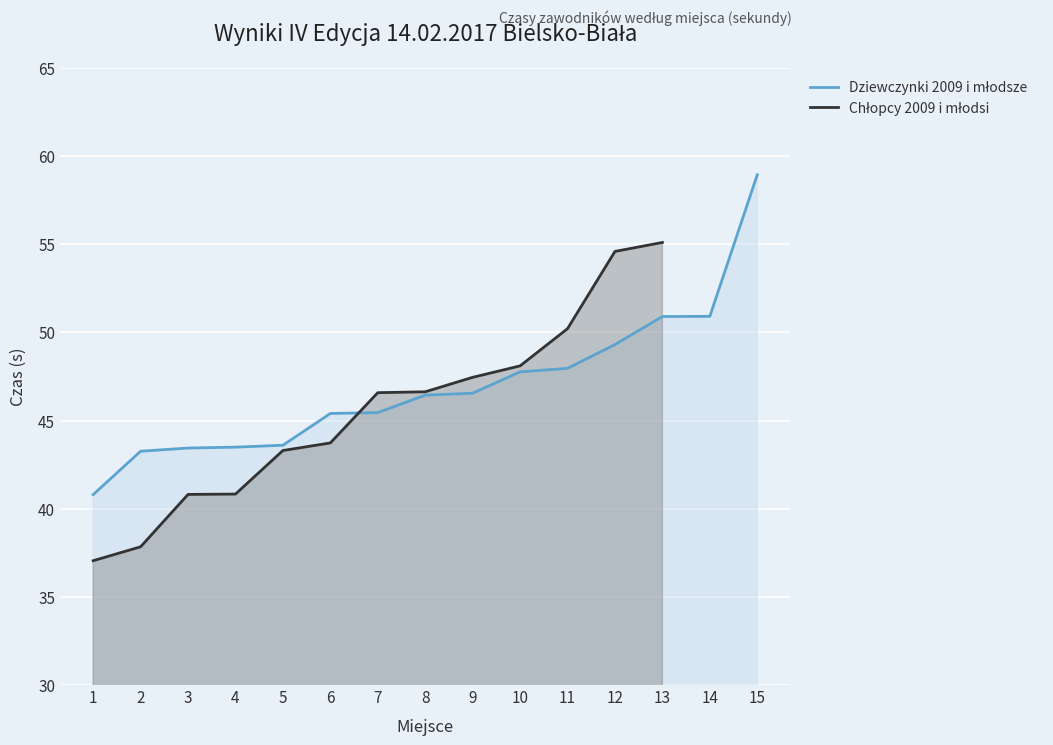

List the labels in order of Dziewczynki 2009 i młodsze value, largest first.

15, 14, 13, 12, 11, 10, 9, 8, 7, 6, 5, 4, 3, 2, 1